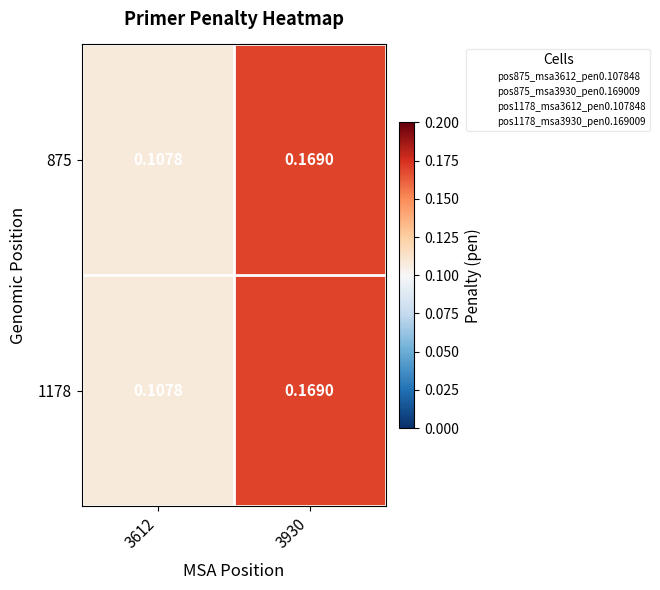

Count the number of categories in the chart.

2